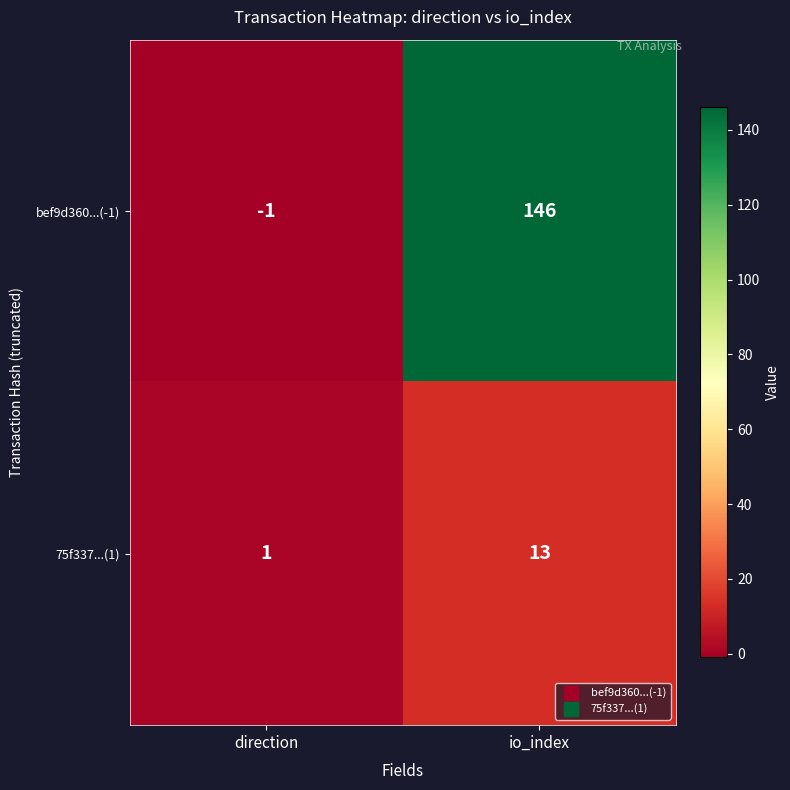

What is the total value across all series at io_index?

159